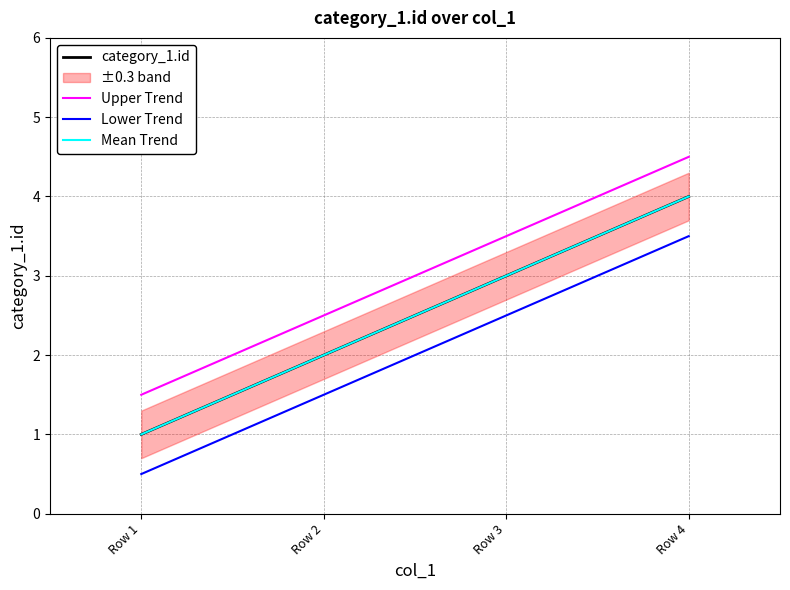

The value of Mean Trend at Row 4 is 1.4. True or false?

False